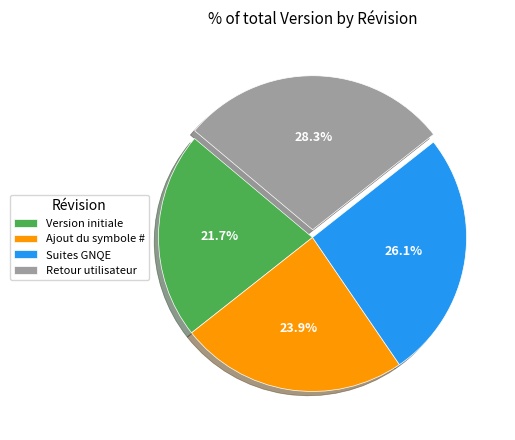

Rank the categories by value from lowest to highest.

Version initiale, Ajout du symbole #, Suites GNQE, Retour utilisateur